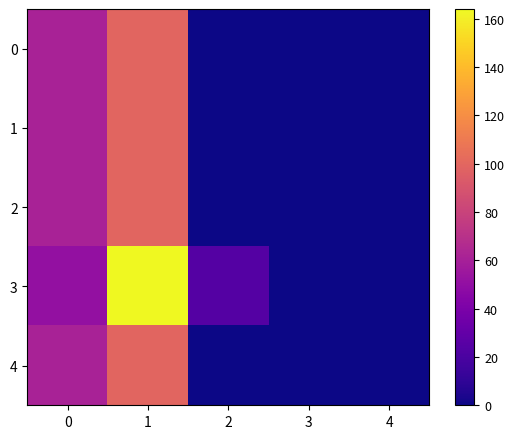

List the series in order of their peak value, highest first.

3, 0, 1, 2, 4